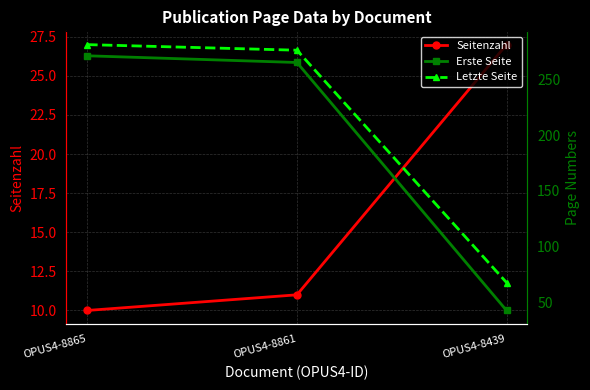

What is the difference between the maximum and second lowest values in the Letzte Seite series?

5